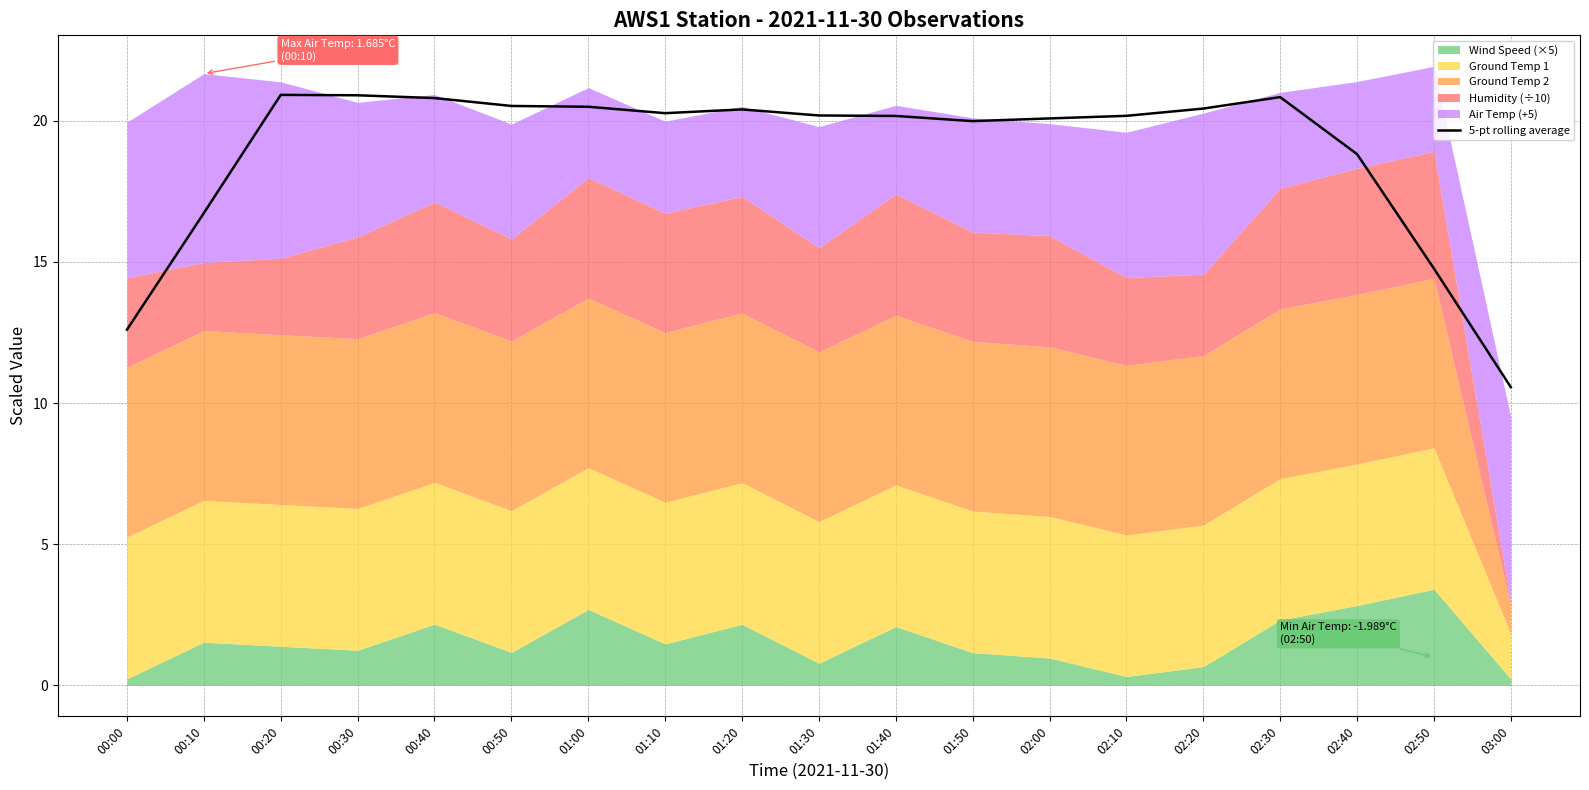

At which category does the chart reach its peak across all series?

00:20